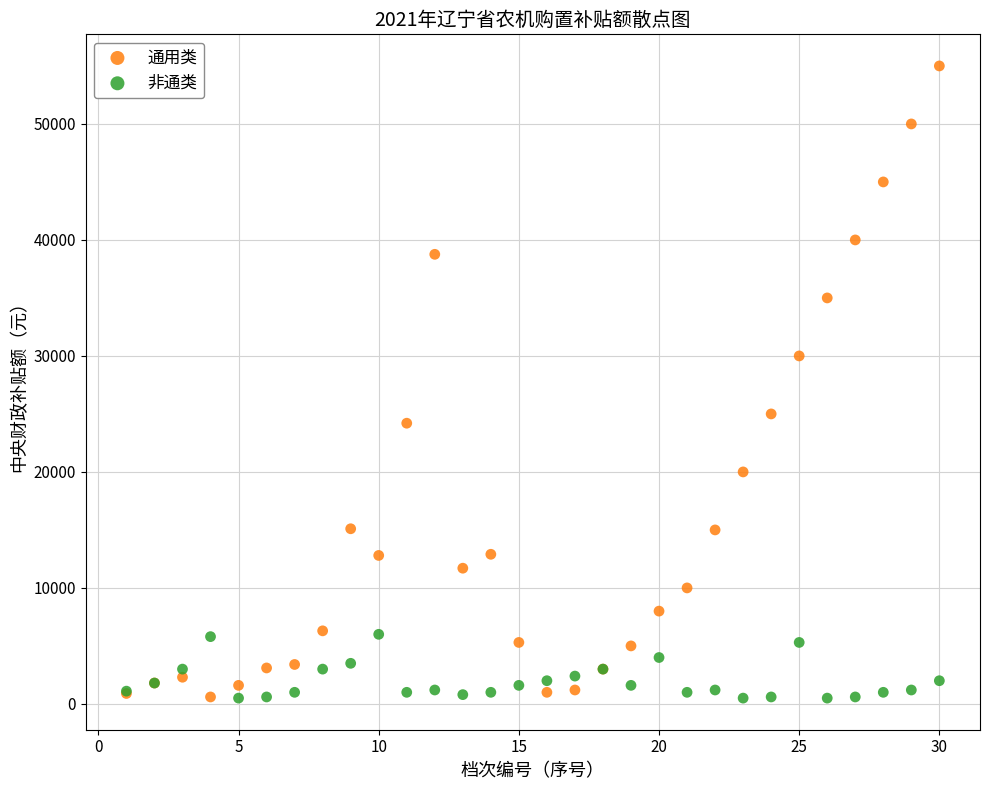

Which series has the largest Y range (max minus min)?

通用类